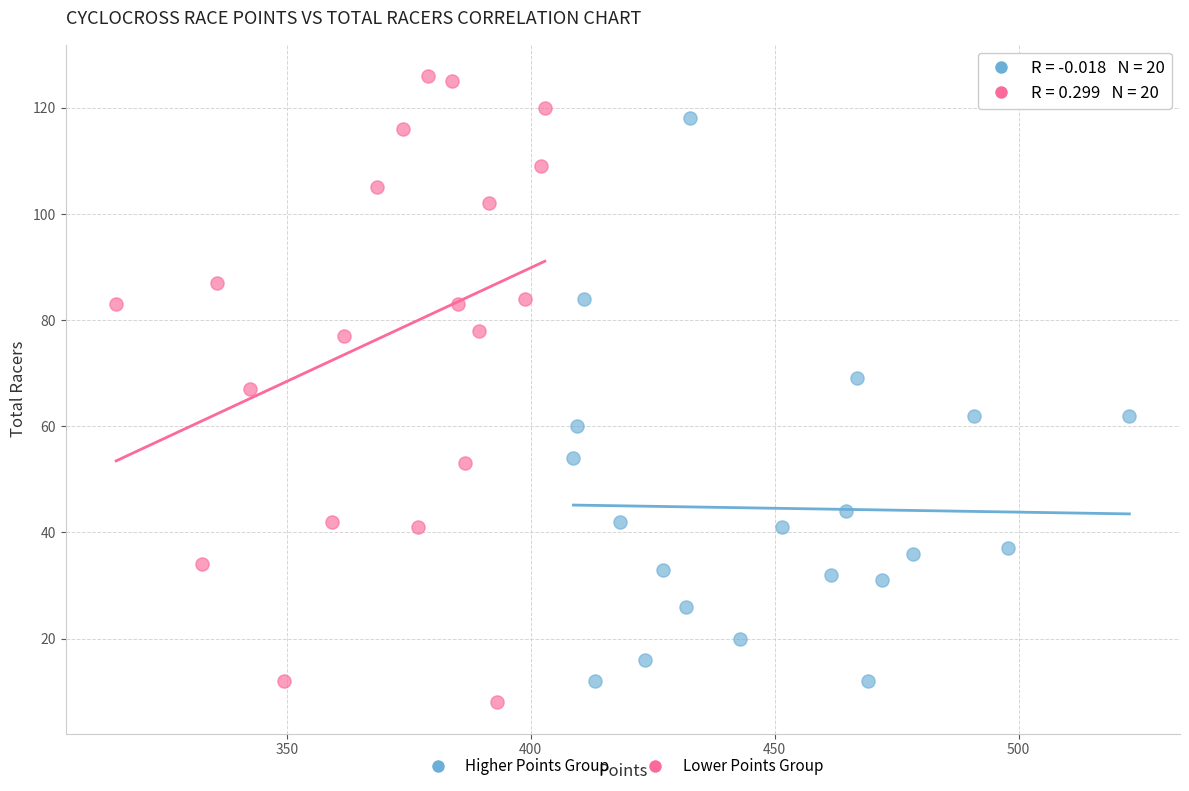

Which series has the largest Y range (max minus min)?

Lower Points Group